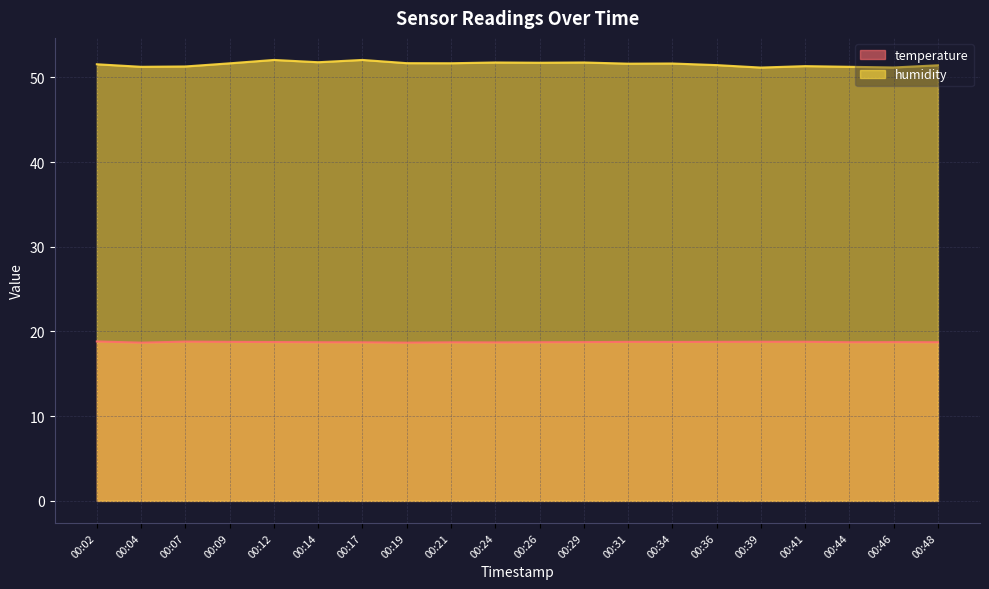

At which label is humidity closest to 51?

00:39